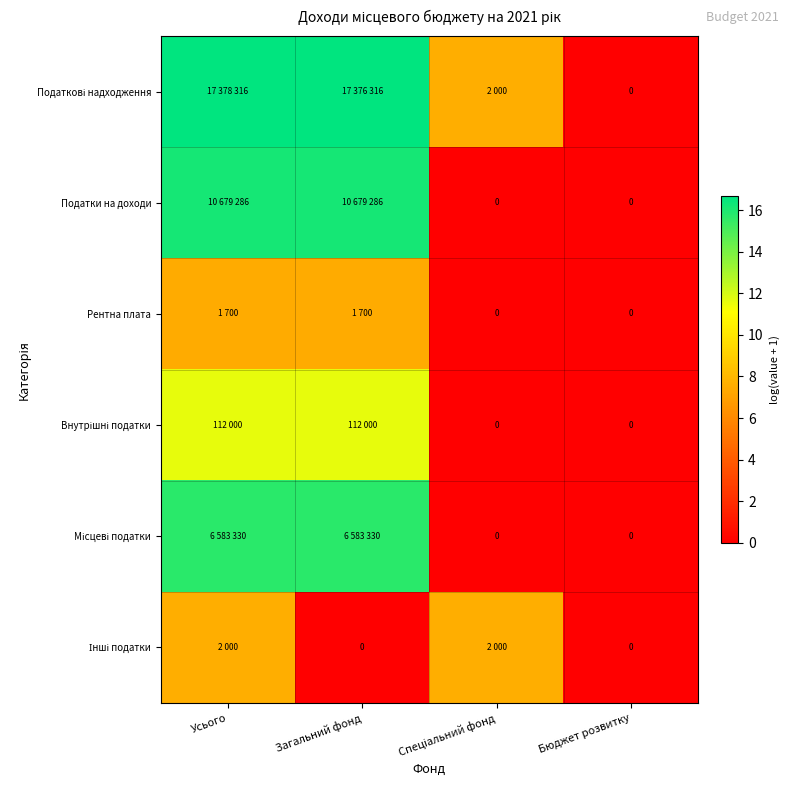

What is the maximum value shown in the chart?

16.7